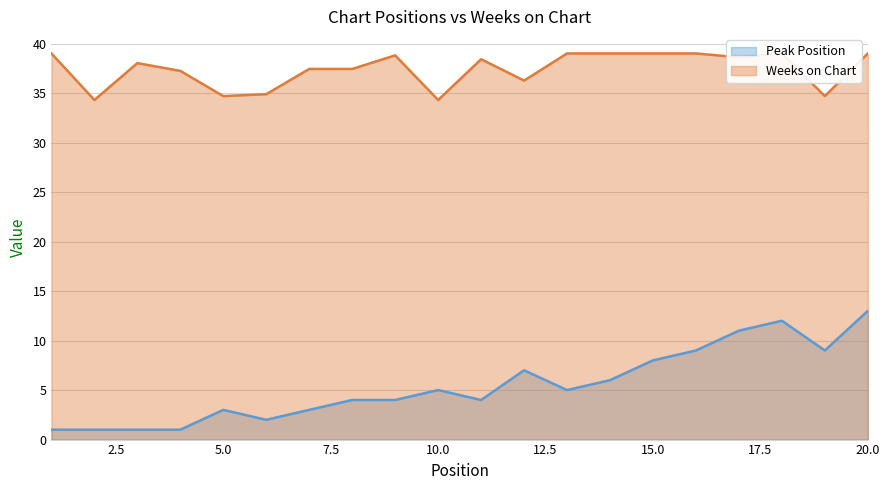

True or false: Weeks on Chart and Peak Position cross at least once.

False